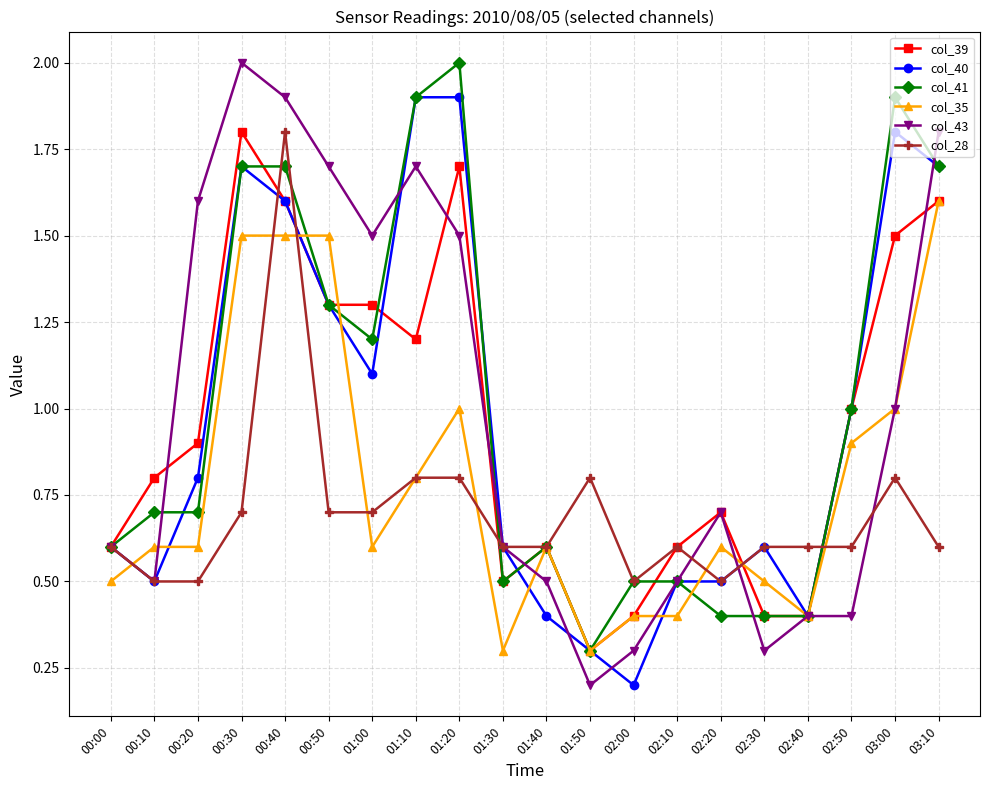

What is the sum of the col_39 values at 03:10 and 00:10?

2.4